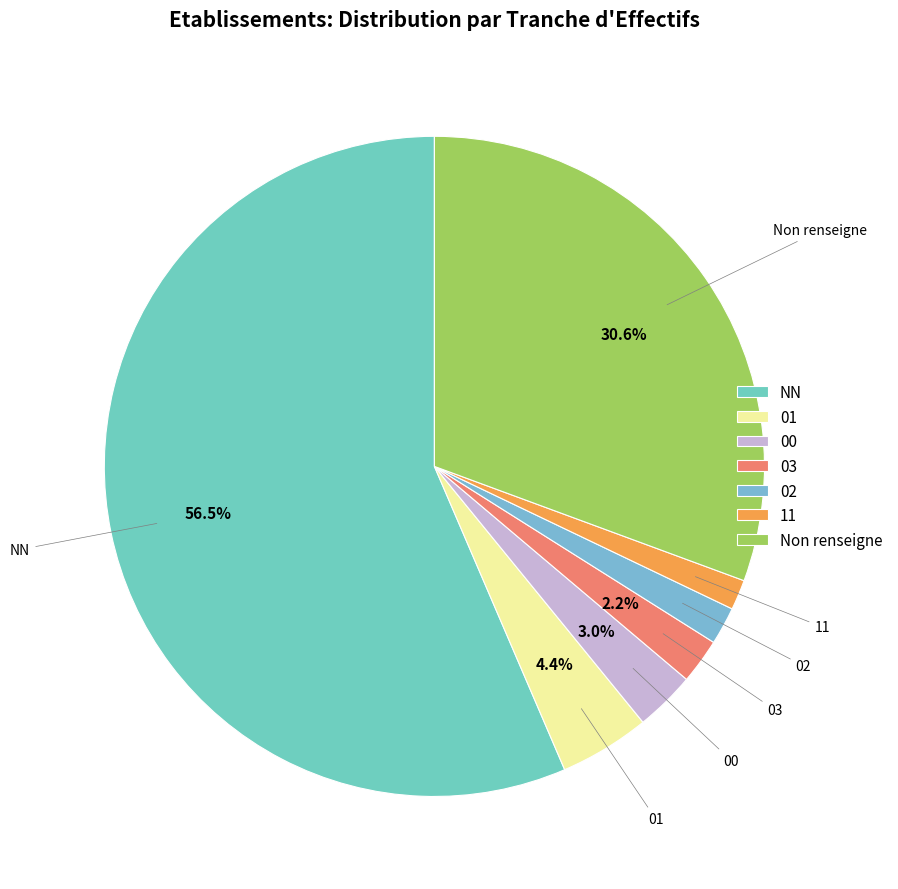

To the nearest percent, what is the difference between the 03 and 11 slice percentages?

1%